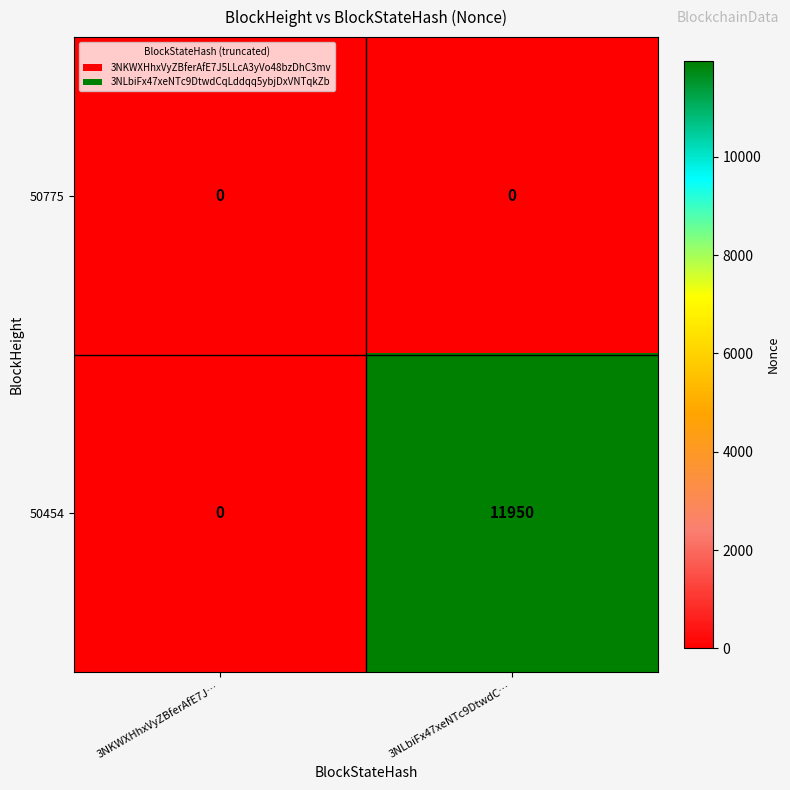

List the series in order of their peak value, highest first.

50454, 50775